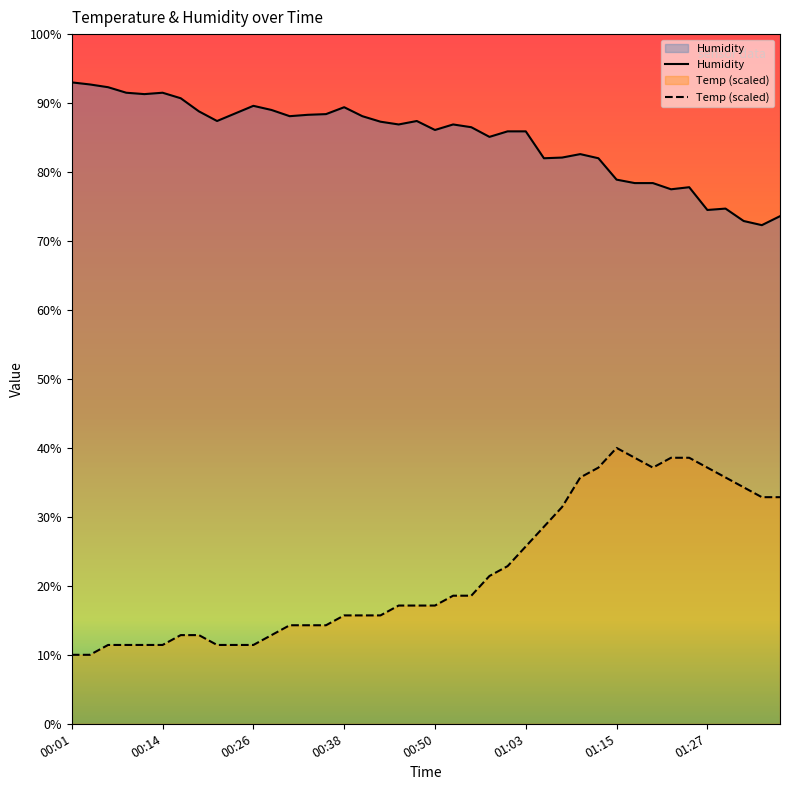

What is the difference between the highest and lowest values at 01:27?

37.4